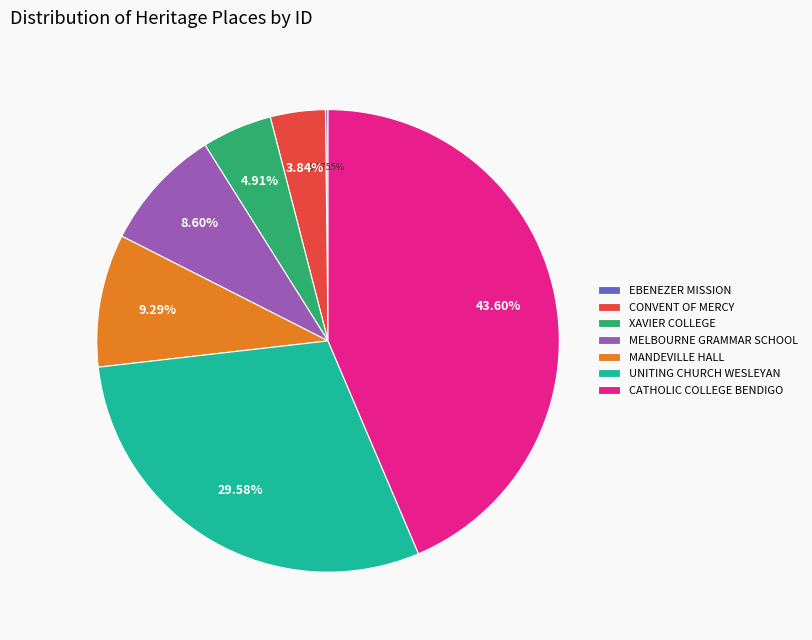

What is the largest slice in the pie chart?

CATHOLIC COLLEGE BENDIGO